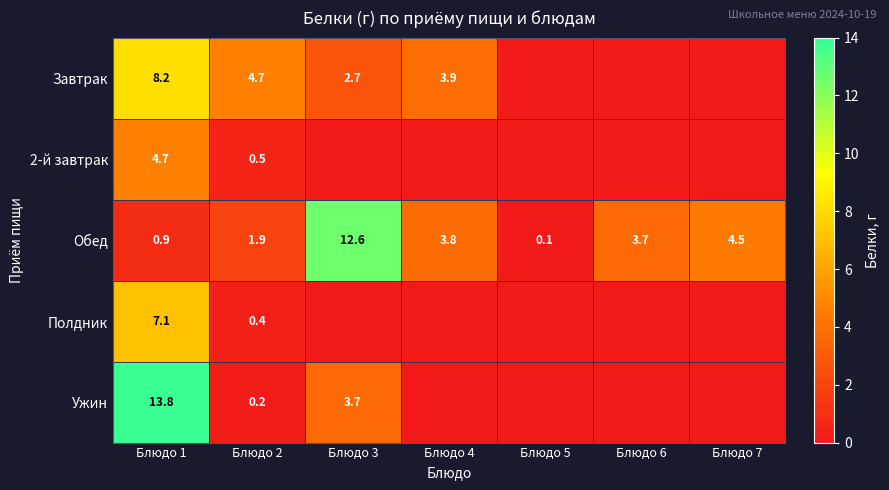

True or false: Обед has a value of 0.9 at Блюдо 1.

True